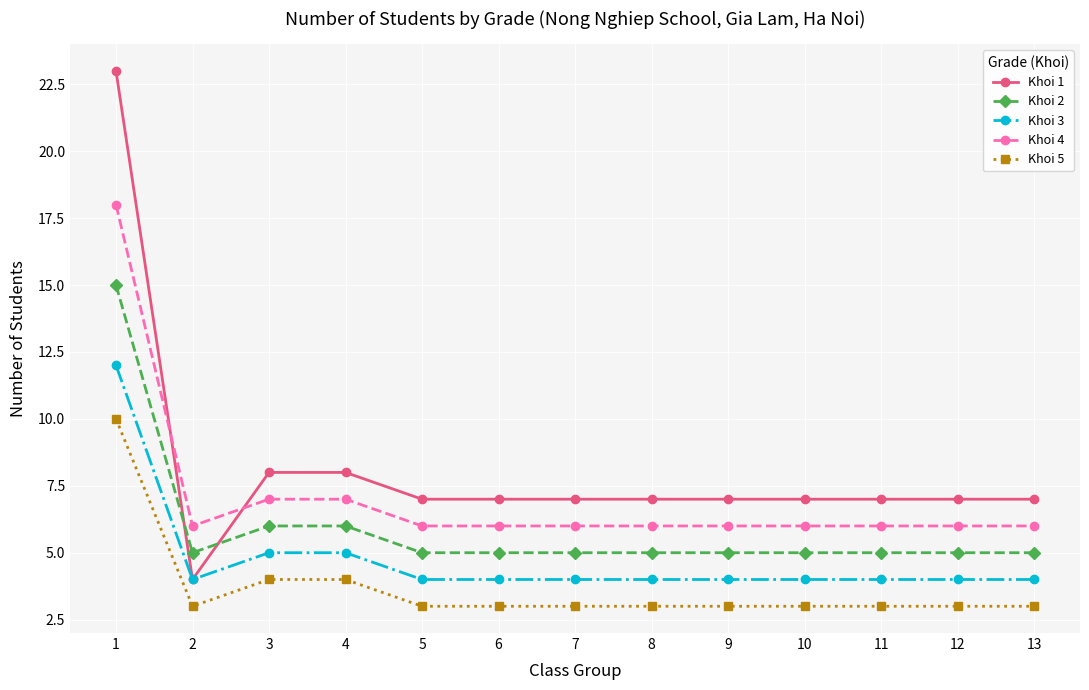

How many lines are shown in the chart?

5